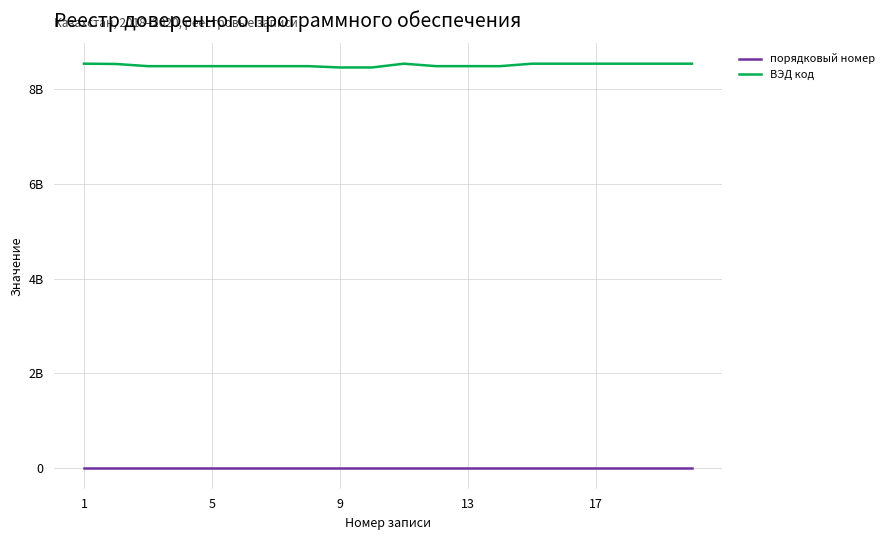

Rank the series by their average value, from lowest to highest.

порядковый номер, ВЭД код